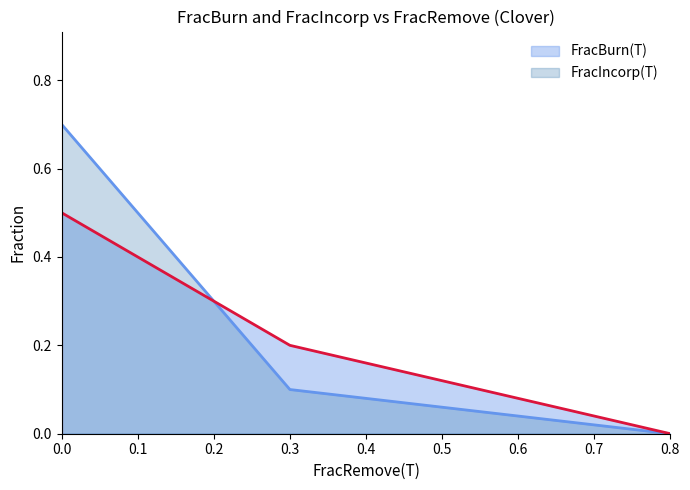

What are all the series names shown in the legend?

FracBurn(T), FracIncorp(T)